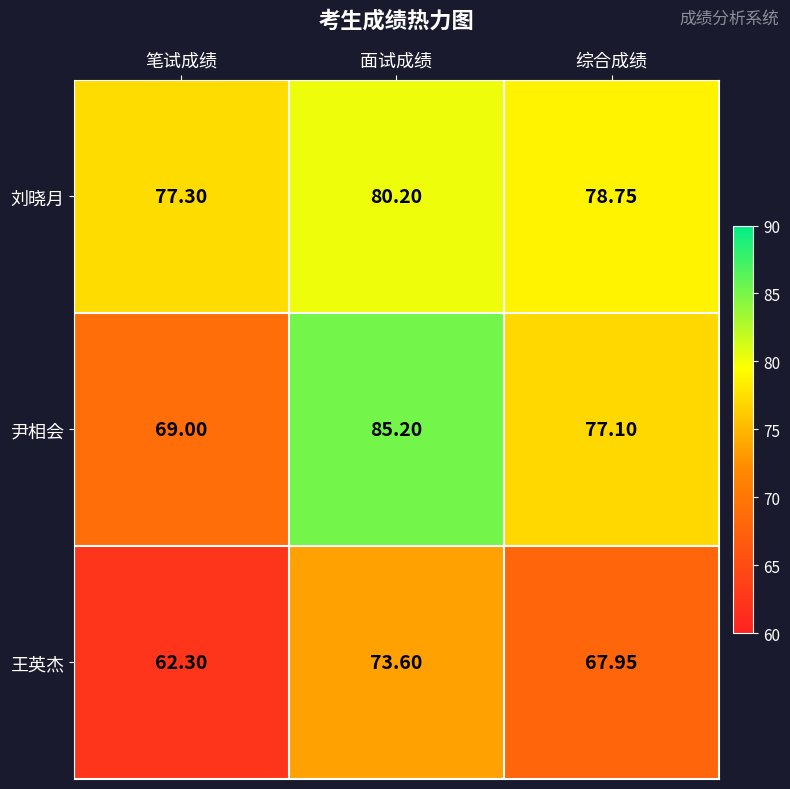

Where does the 刘晓月 series first go above 78?

面试成绩